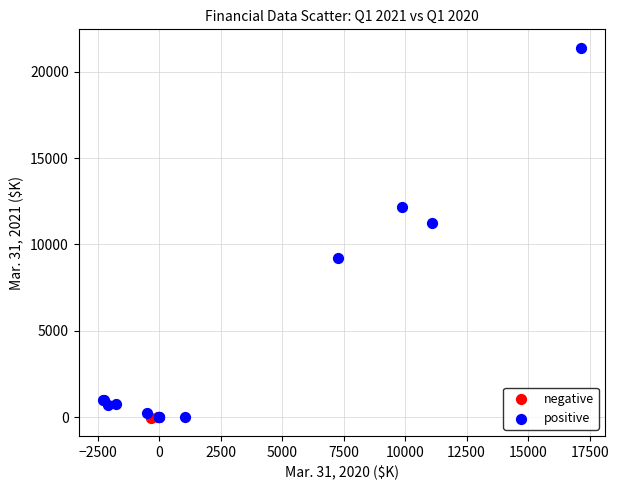

Which series contains the highest Y value?

positive